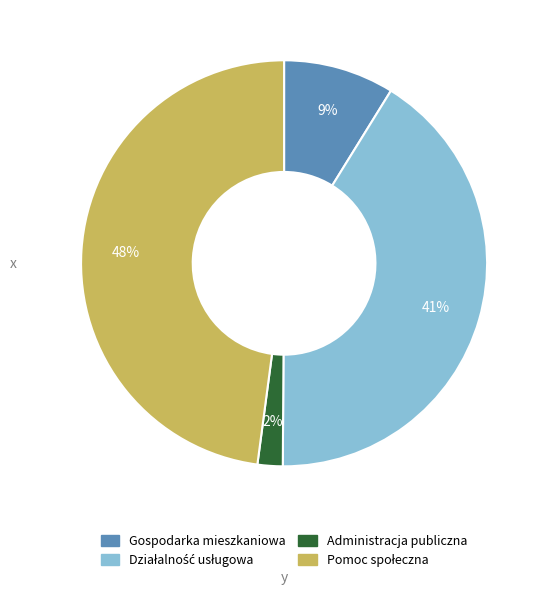

What is the smallest slice in the pie chart?

Administracja publiczna